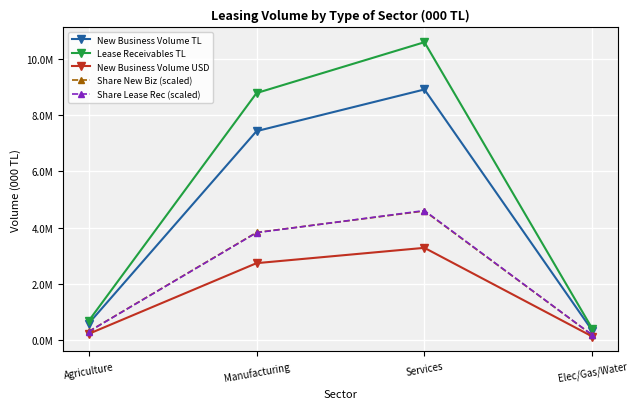

What are all the series names shown in the legend?

New Business Volume TL, Lease Receivables TL, New Business Volume USD, Share New Biz (scaled), Share Lease Rec (scaled)